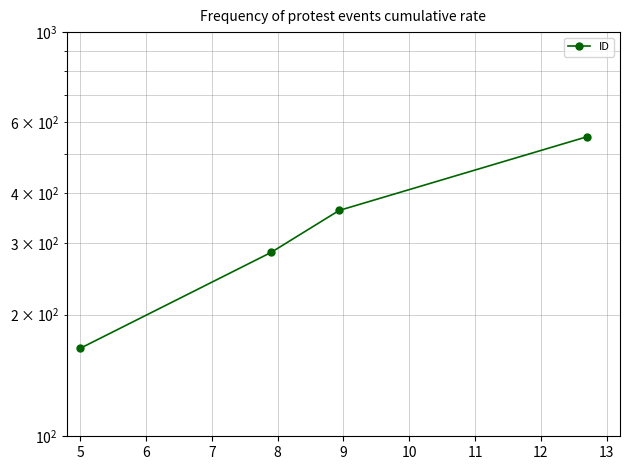

Between 5 and 4, which is larger?

5